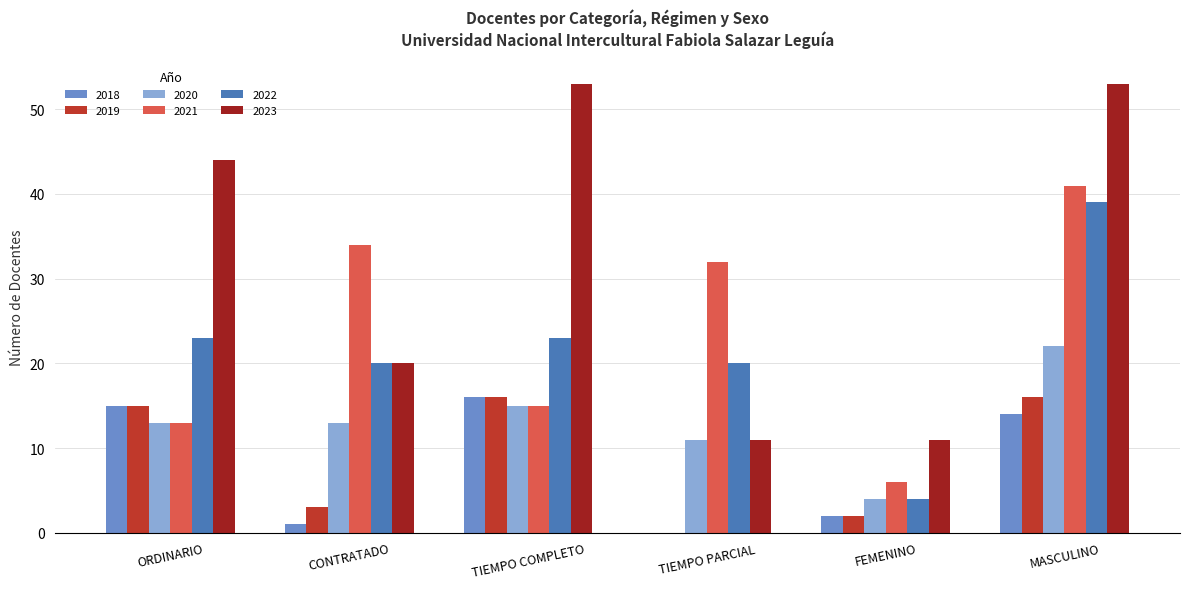

How many positive values does the 2019 series have?

5